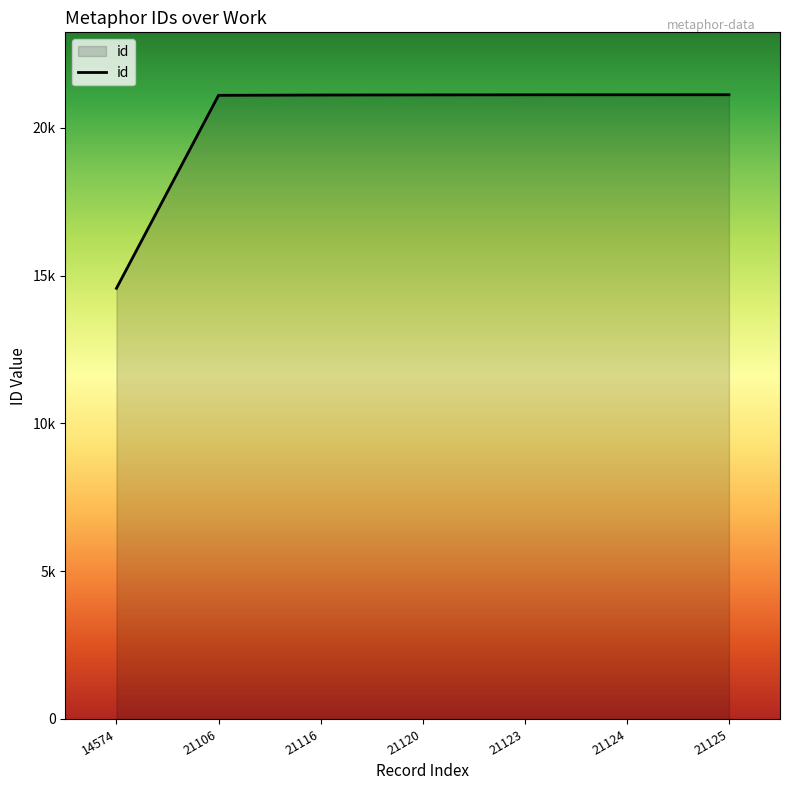

List the labels in order of value, smallest first.

14574, 21106, 21116, 21120, 21123, 21124, 21125